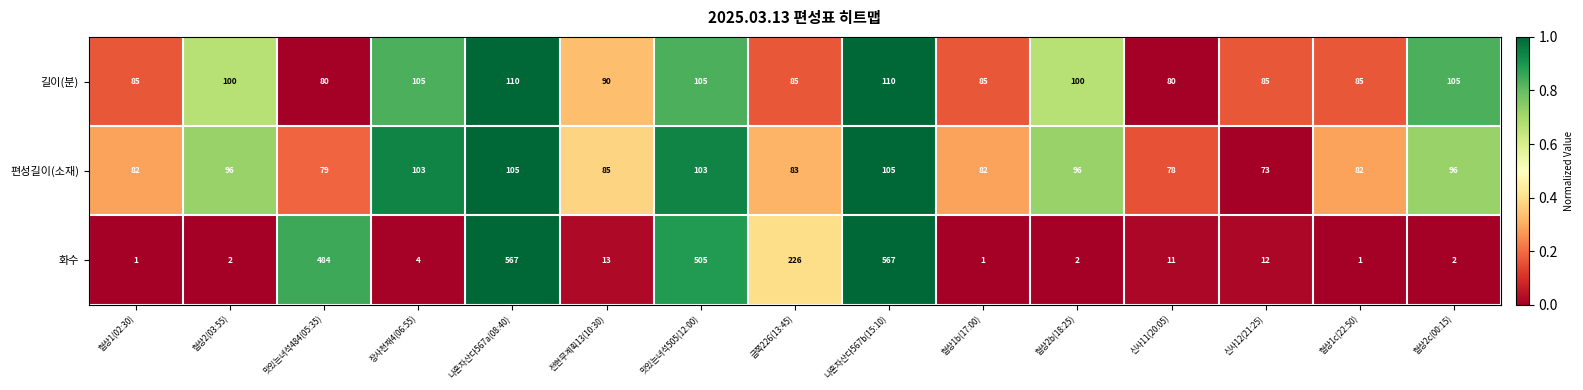

What is the greatest value displayed?

567